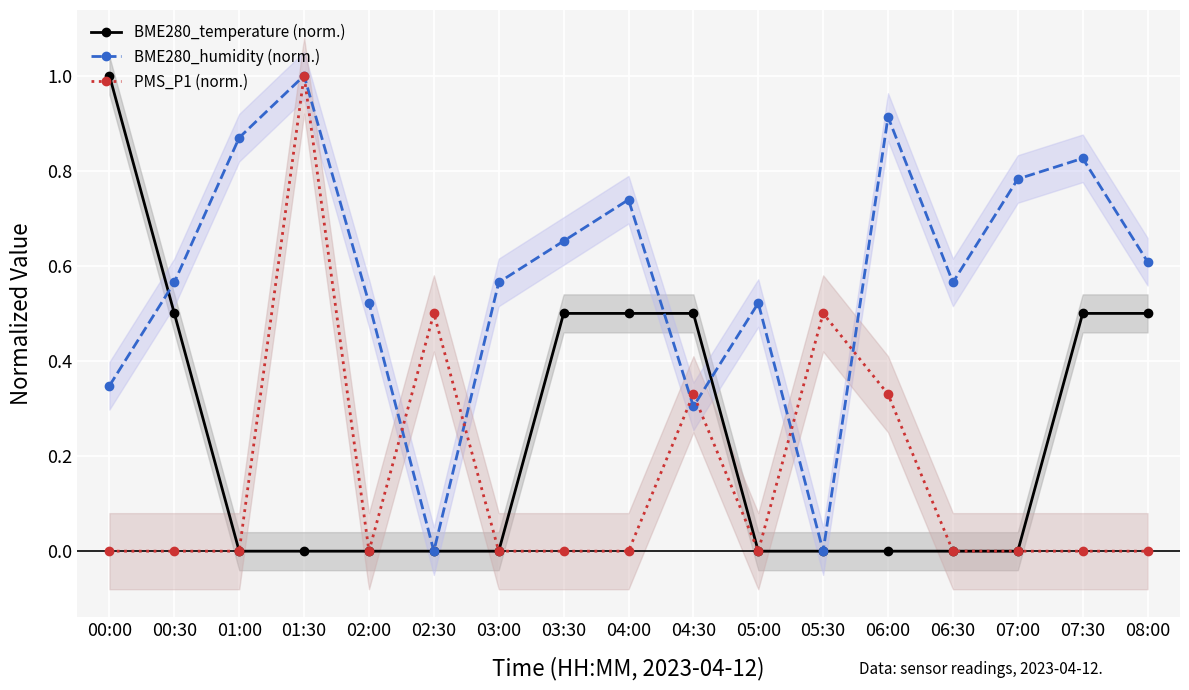

What is the sum of all BME280_temperature (norm.) values?

4.0